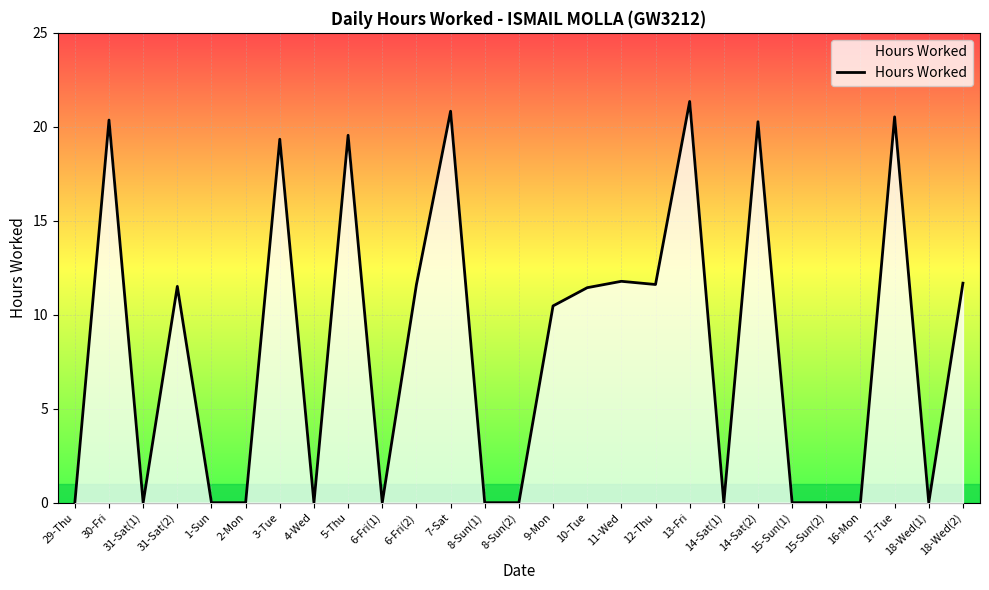

True or false: the data has more than 1 interior local peaks.

True